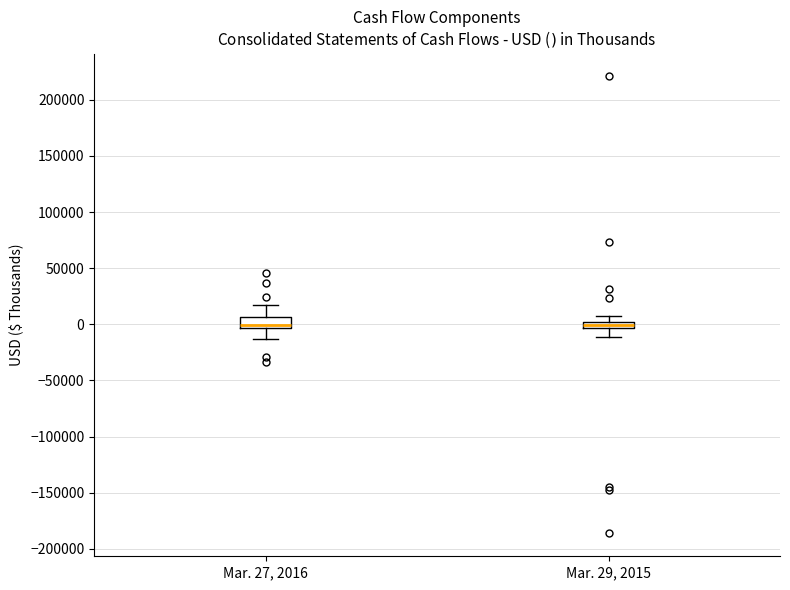

Where does the median line of the box for Mar. 27, 2016 sit on the y-axis? The values are not printed on the chart, so give them approximately, as read against the axis.

0